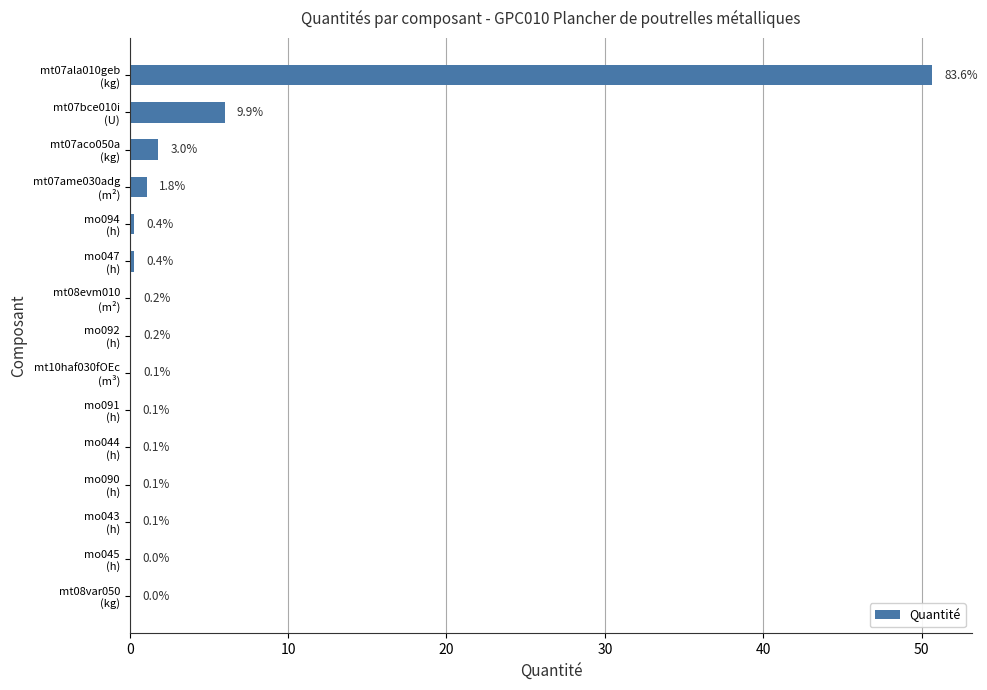

Are the bars horizontal?

Yes